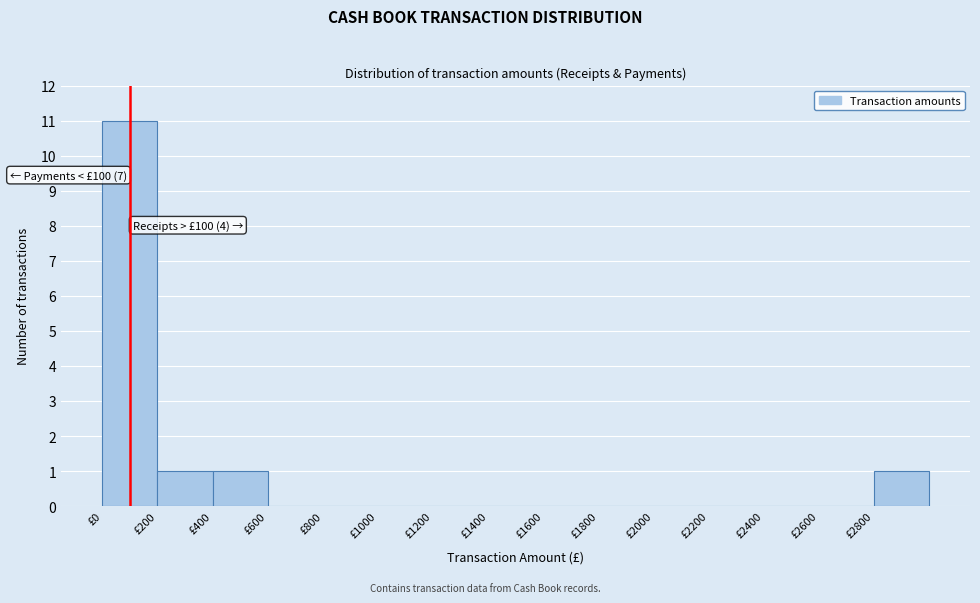

Which range on the x-axis has the tallest bar?

0 to 200